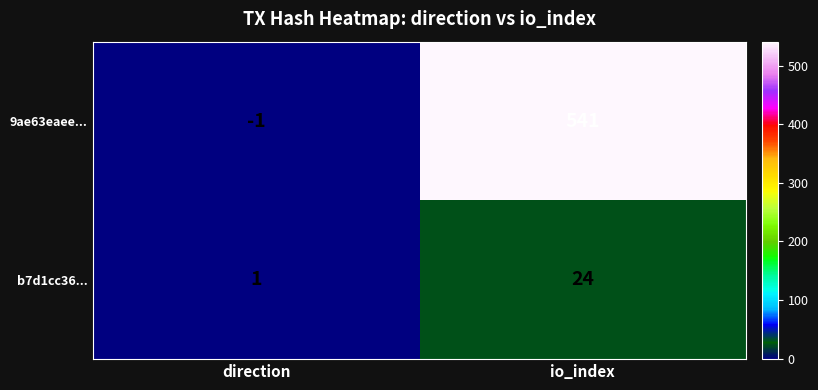

Where is 9ae63eaee... nearest to the value 270?

direction